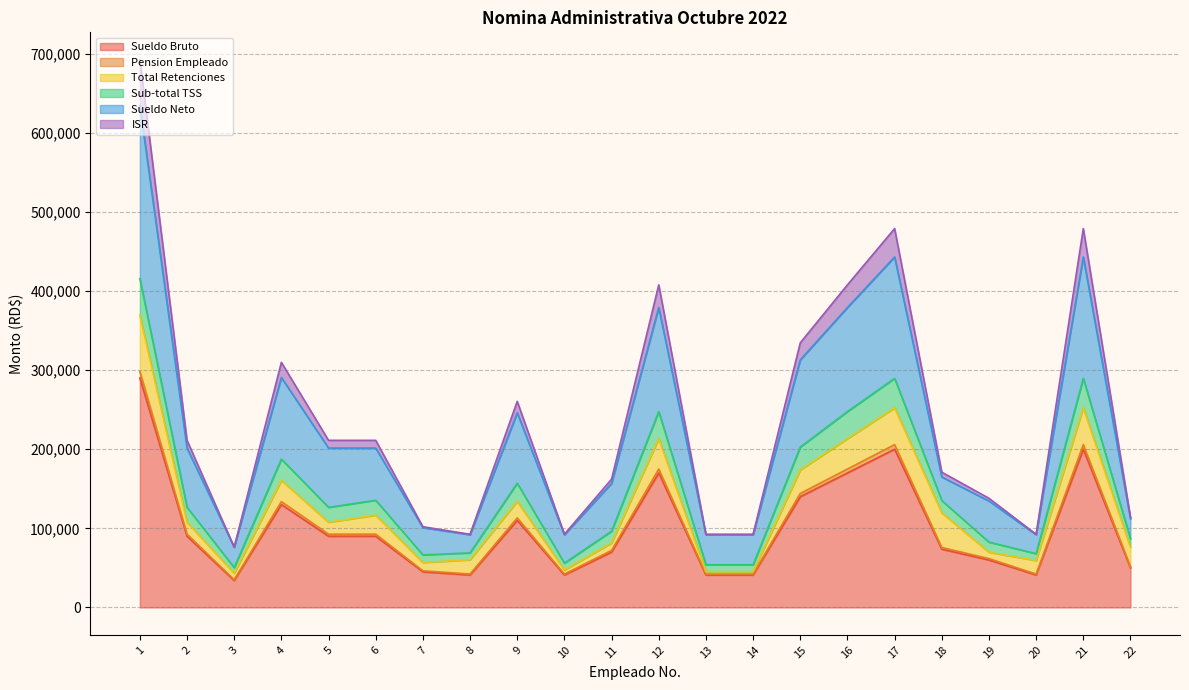

How many interior local peaks does the Sueldo Bruto series have?

5